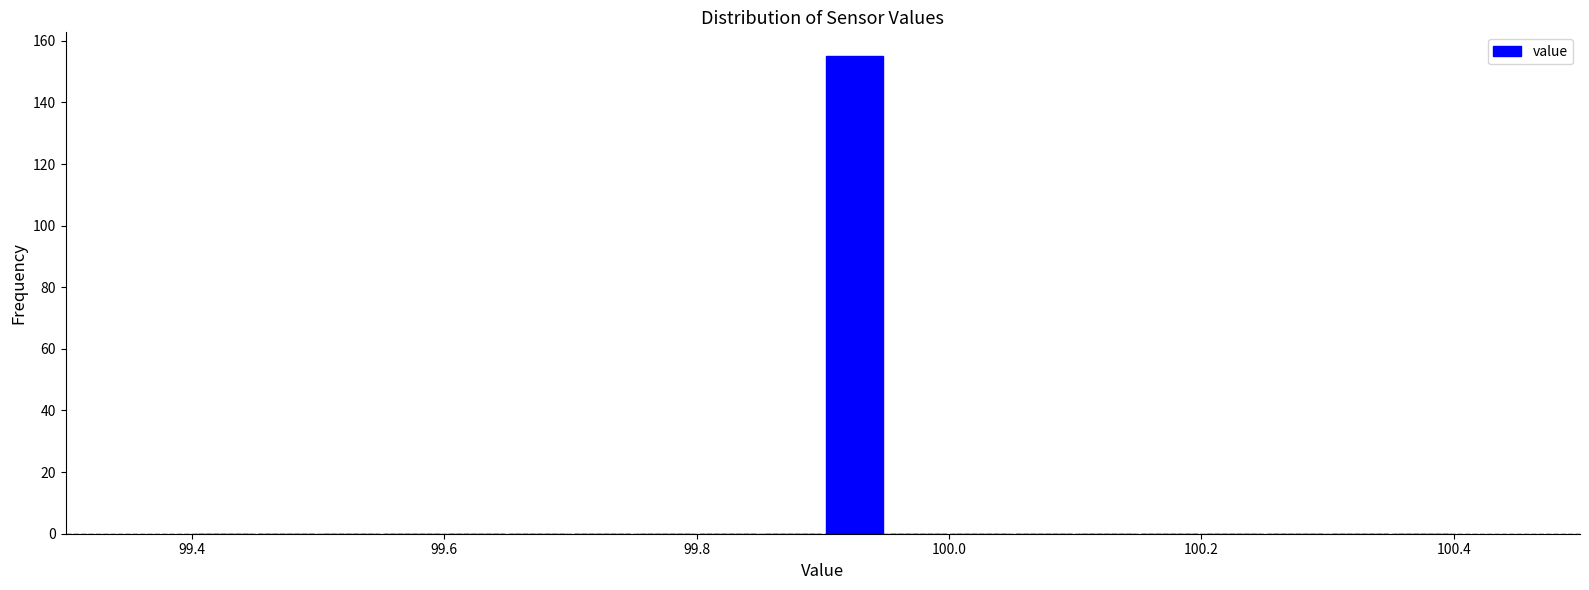

Around what value on the x-axis is the tallest bar? Give the approximate position of its centre, as read against the axis.

99.92